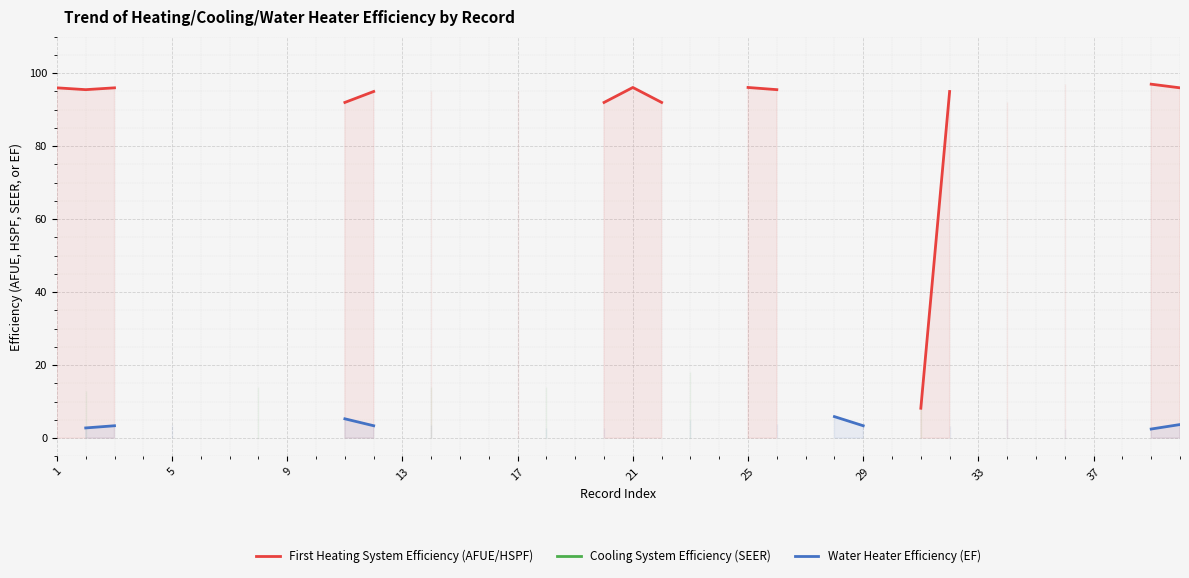

What are all the series names shown in the legend?

First Heating System Efficiency (AFUE/HSPF), Cooling System Efficiency (SEER), Water Heater Efficiency (EF)